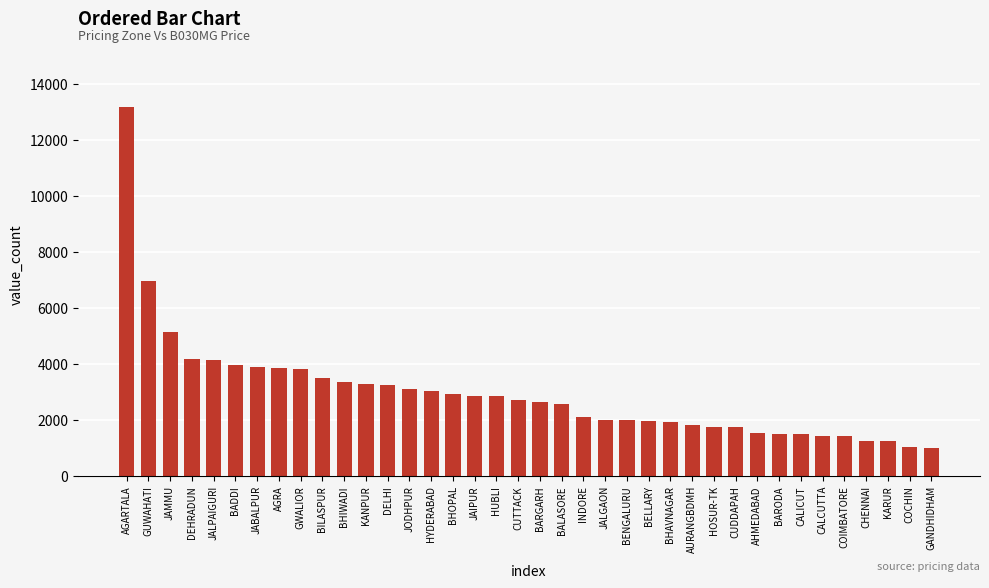

What is the value of the 30th bar from the left?

1515